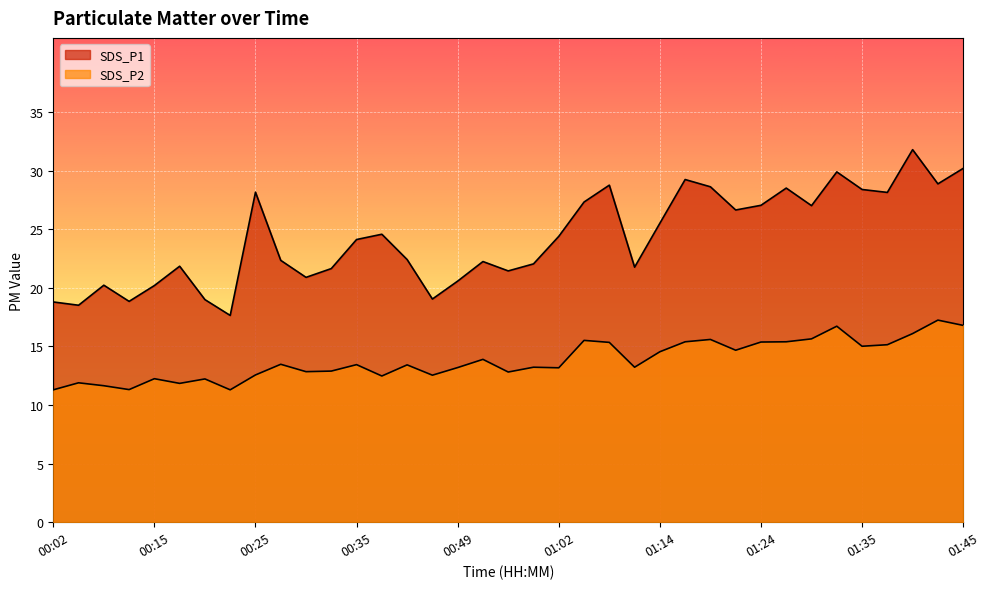

Read the SDS_P2 value at 01:24.

15.4